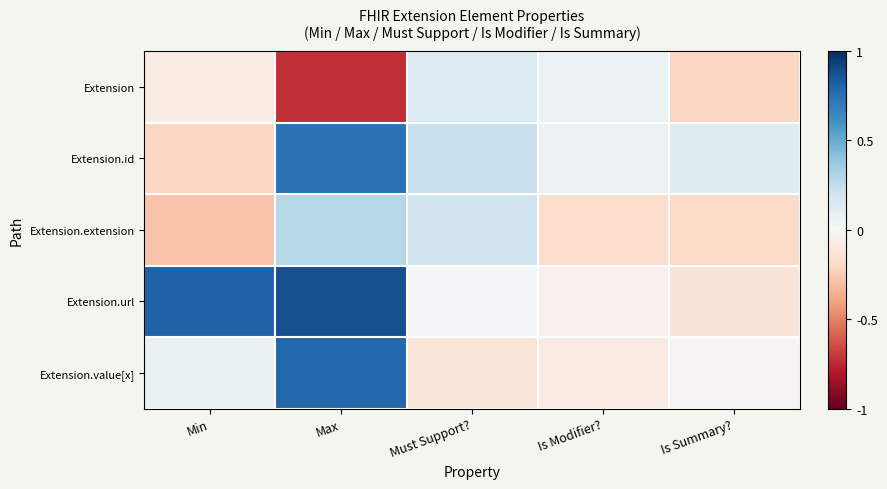

What is the greatest value displayed?

0.9